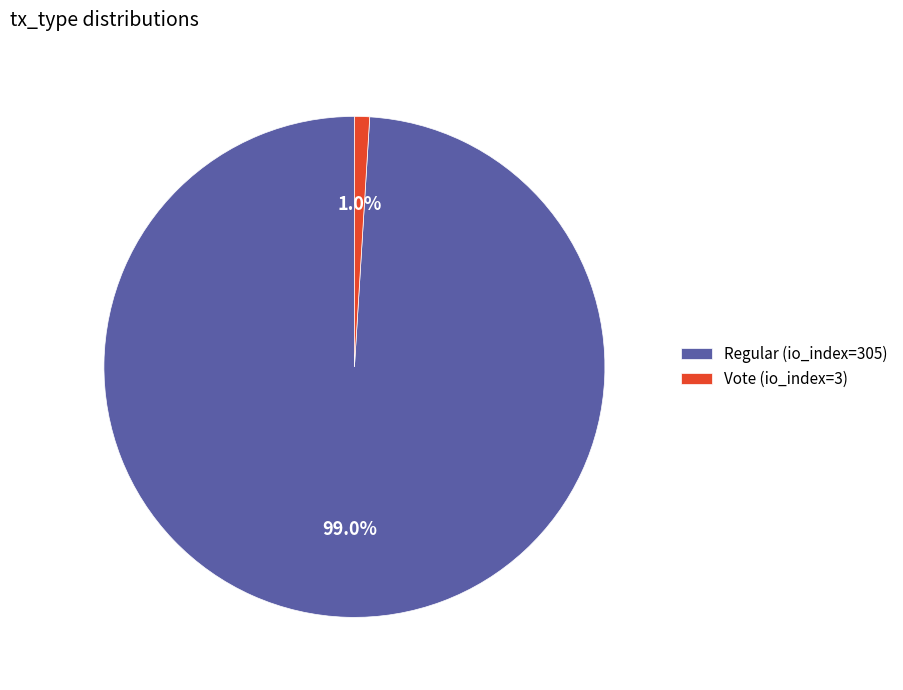

What percentage is the Vote (io_index=3) slice, to the nearest percent?

1%